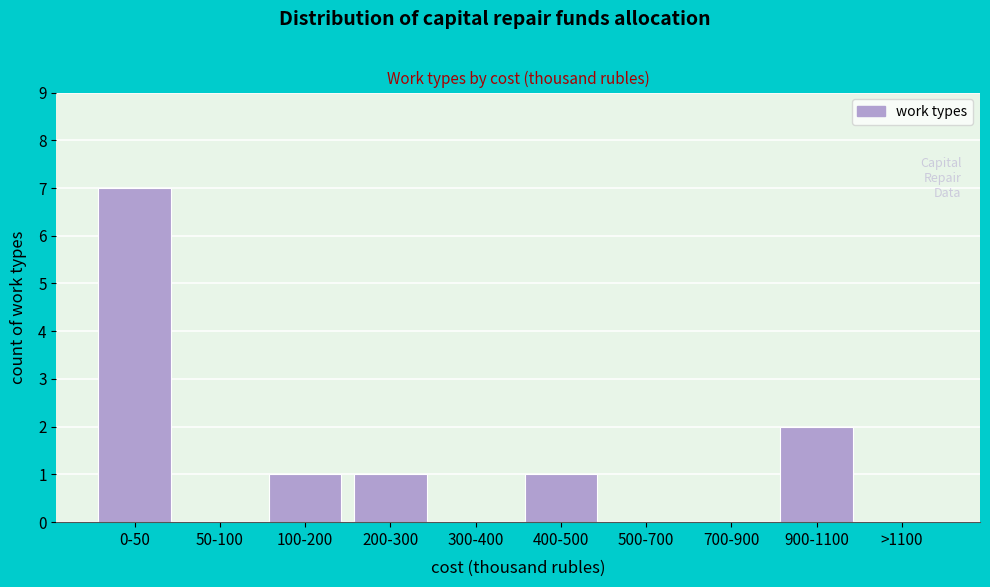

Reading right to left, what are all the values shown in this chart?

>1100=0	900-1100=2	700-900=0	500-700=0	400-500=1	300-400=0	200-300=1	100-200=1	50-100=0	0-50=7